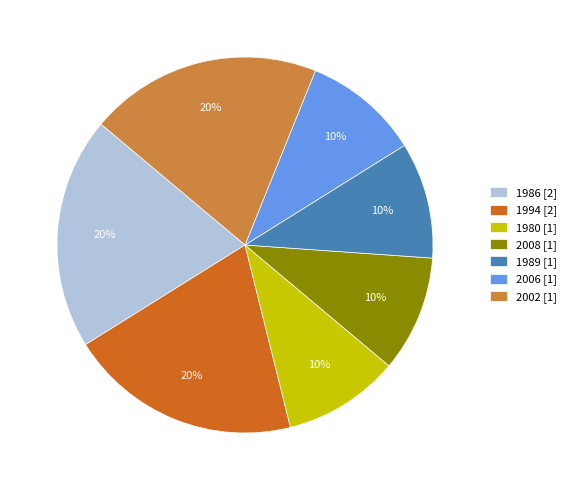

To the nearest percent, what is the average slice percentage?

14%